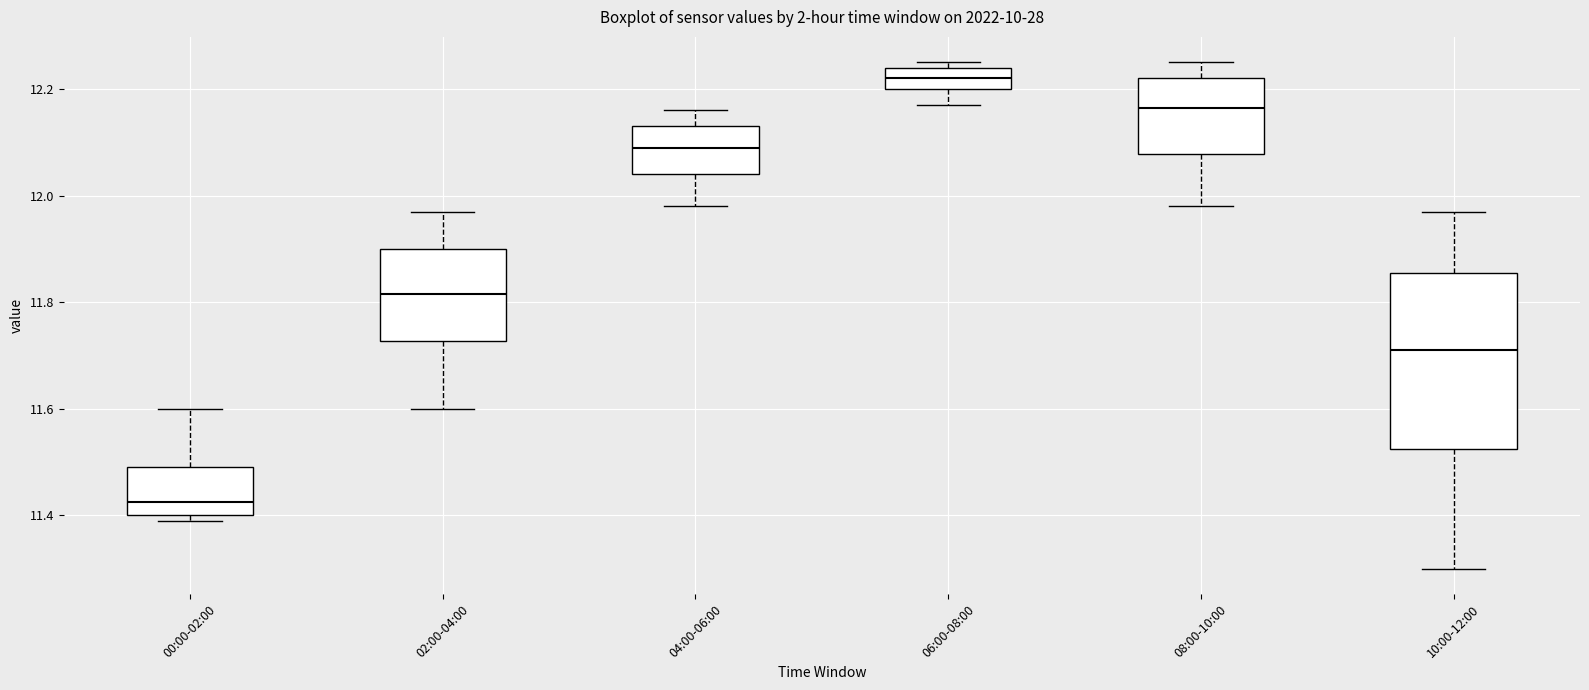

Where is the lower edge of the box for 00:00-02:00 on the y-axis? The values are not printed on the chart, so give them approximately, as read against the axis.

11.40